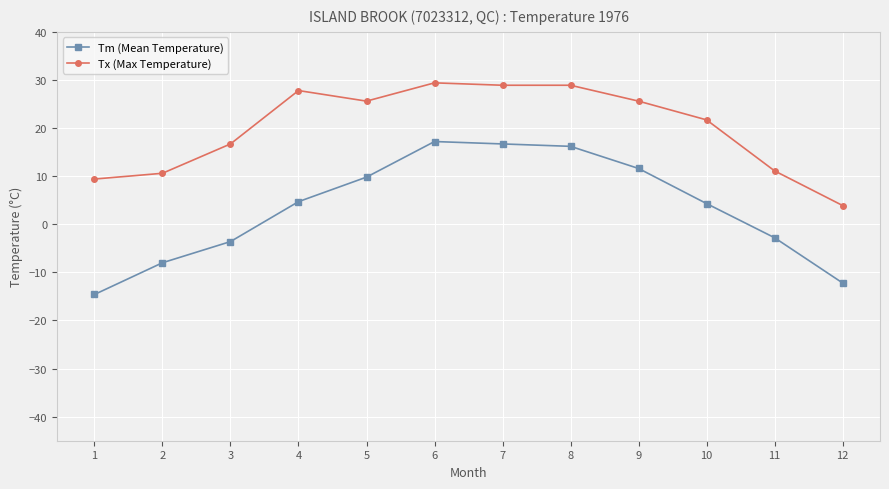

Reading right to left, list all the values displayed in this chart.

Tm (Mean Temperature): -12.2	-2.8	4.3	11.6	16.2	16.7	17.2	9.8	4.7	-3.6	-8.0	-14.6
Tx (Max Temperature): 3.9	11.1	21.7	25.6	28.9	28.9	29.4	25.6	27.8	16.7	10.6	9.4